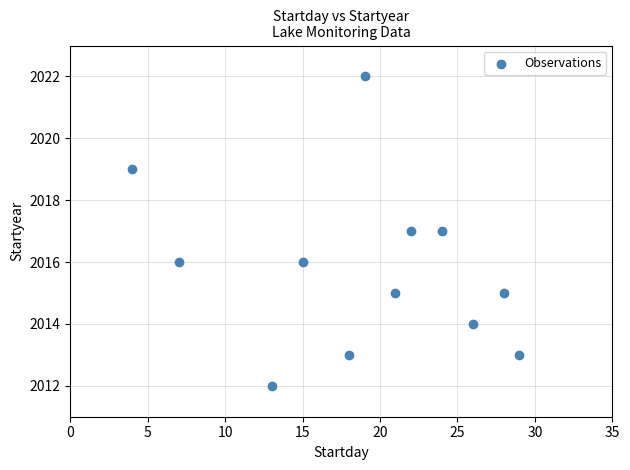

What is the average X value?

19